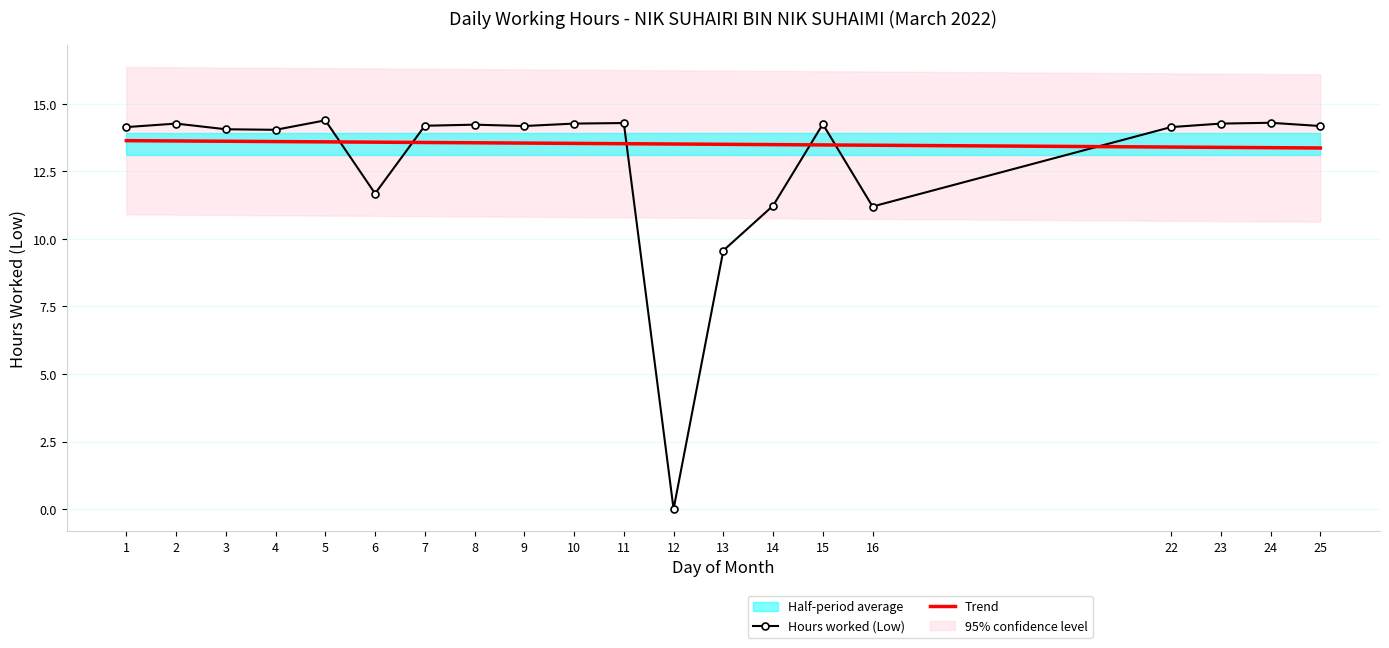

Reading right to left, extract all data points from this chart.

Hours worked (Low): 14.2	14.3	14.3	14.1	11.2	14.2	11.2	9.6	0.0	14.3	14.3	14.2	14.2	14.2	11.7	14.4	14.0	14.1	14.3	14.1
Trend: 13.4	13.4	13.4	13.4	13.5	13.5	13.5	13.5	13.5	13.5	13.5	13.5	13.6	13.6	13.6	13.6	13.6	13.6	13.6	13.6